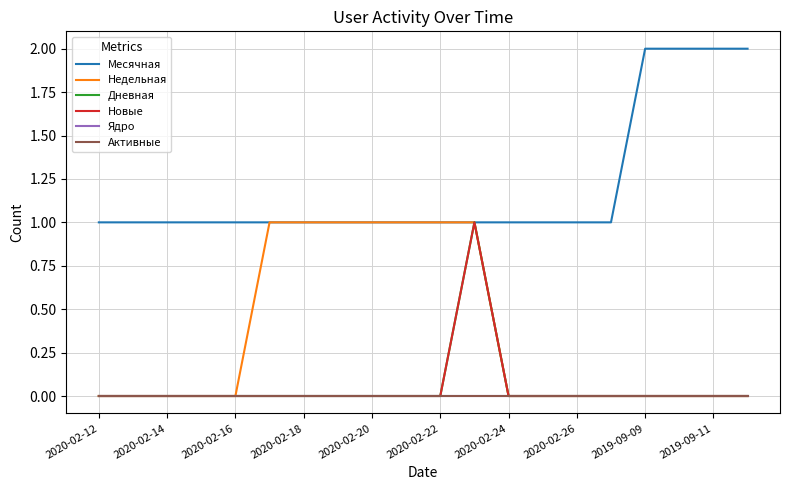

Which series has the widest spread of values?

Месячная